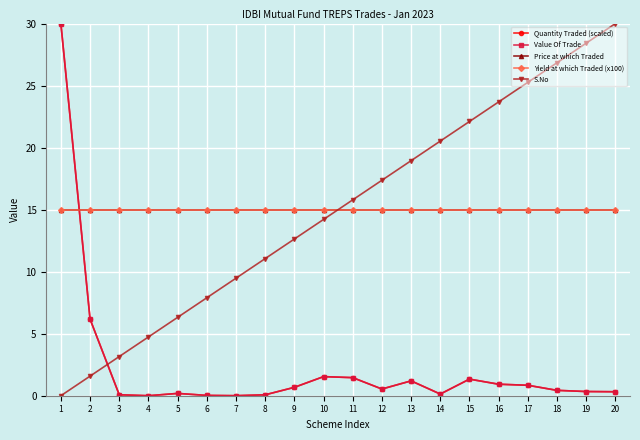

True or false: Yield at which Traded (x100) has a value of 15.0 at 13.

True